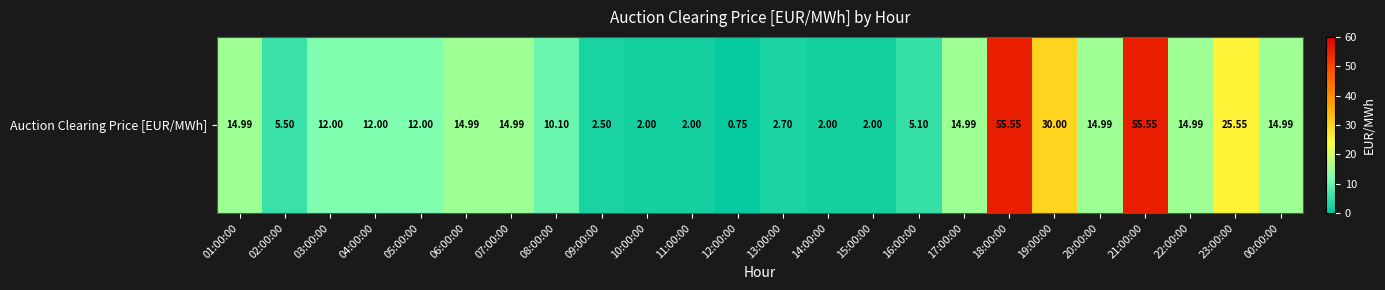

Count the number of categories in the chart.

24